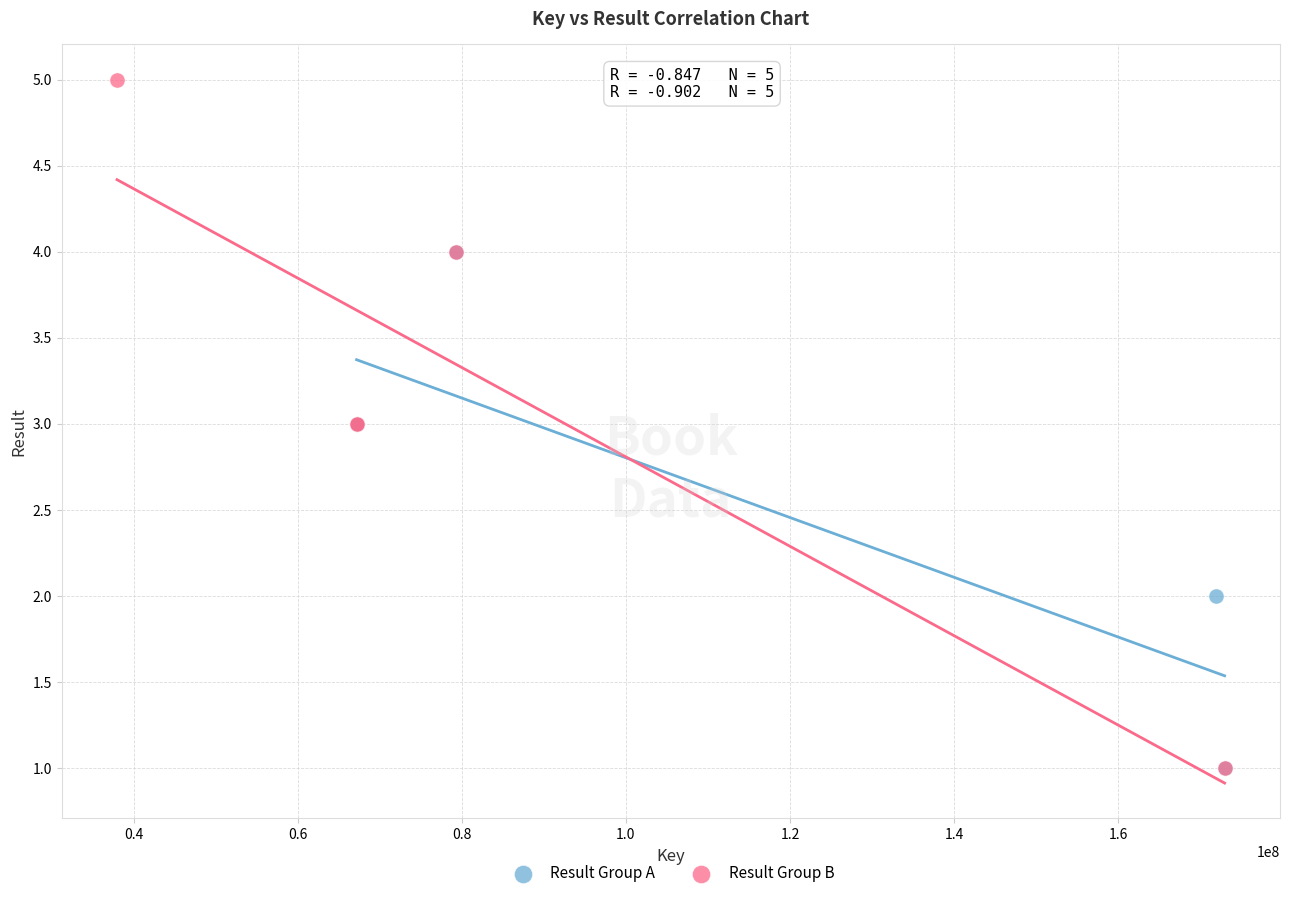

Which series reaches the maximum Y coordinate?

Result Group B